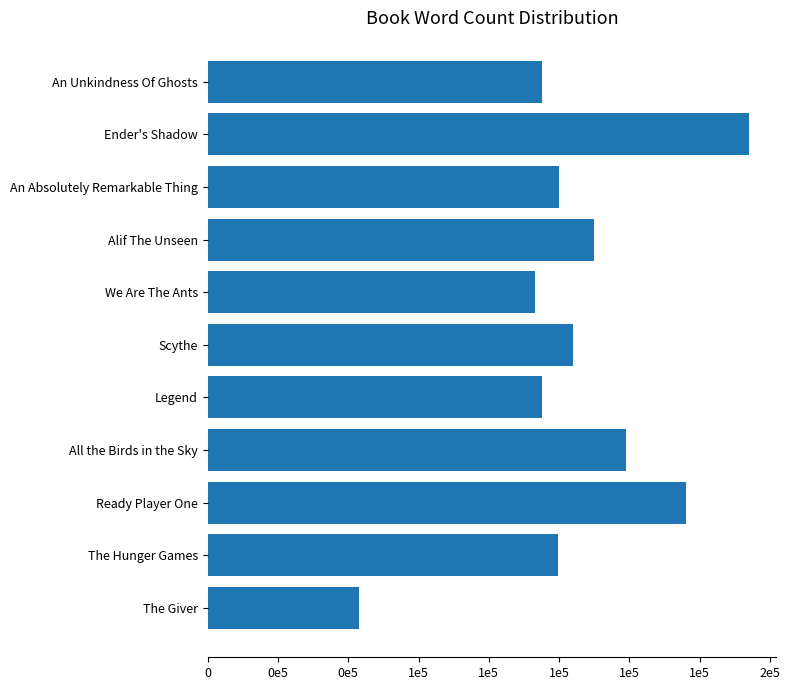

Are the bars horizontal?

Yes